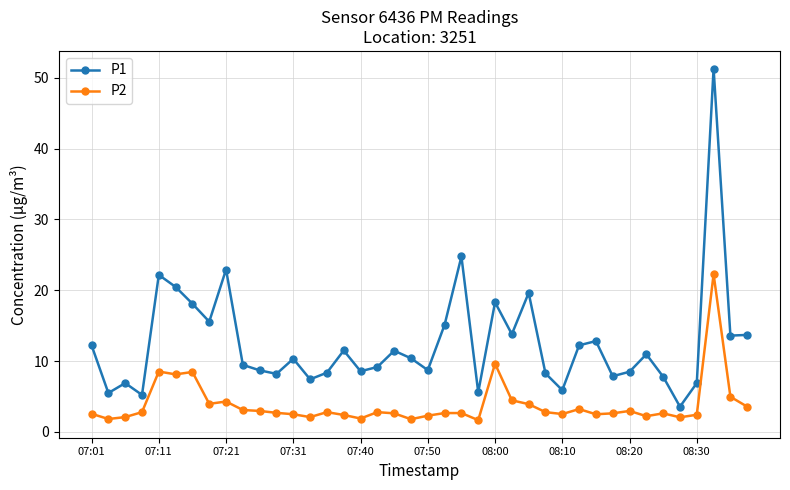

True or false: P1 and P2 cross at least once.

False